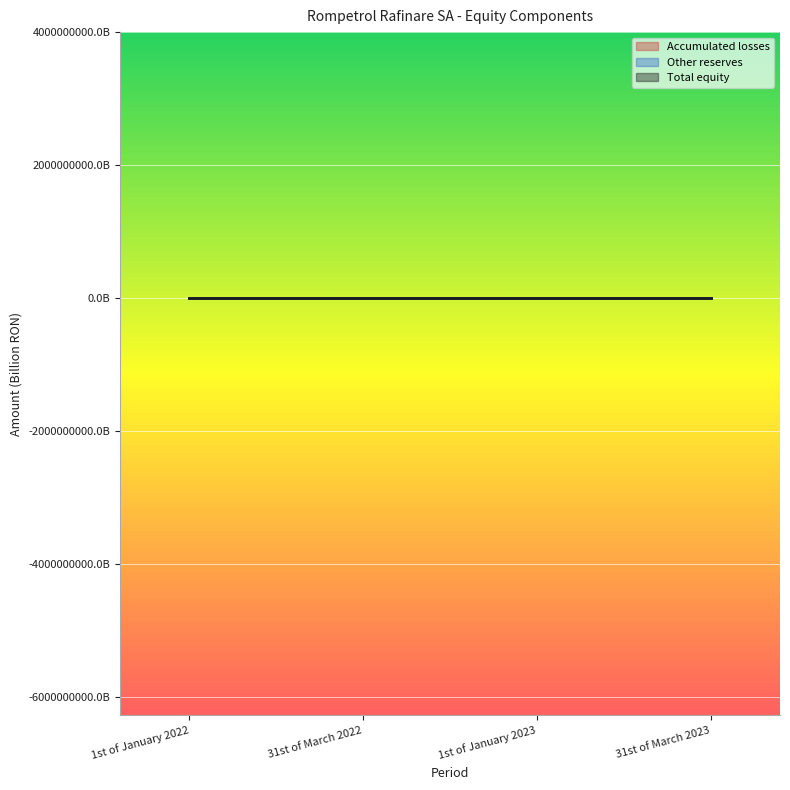

Count the number of data series in this chart.

3